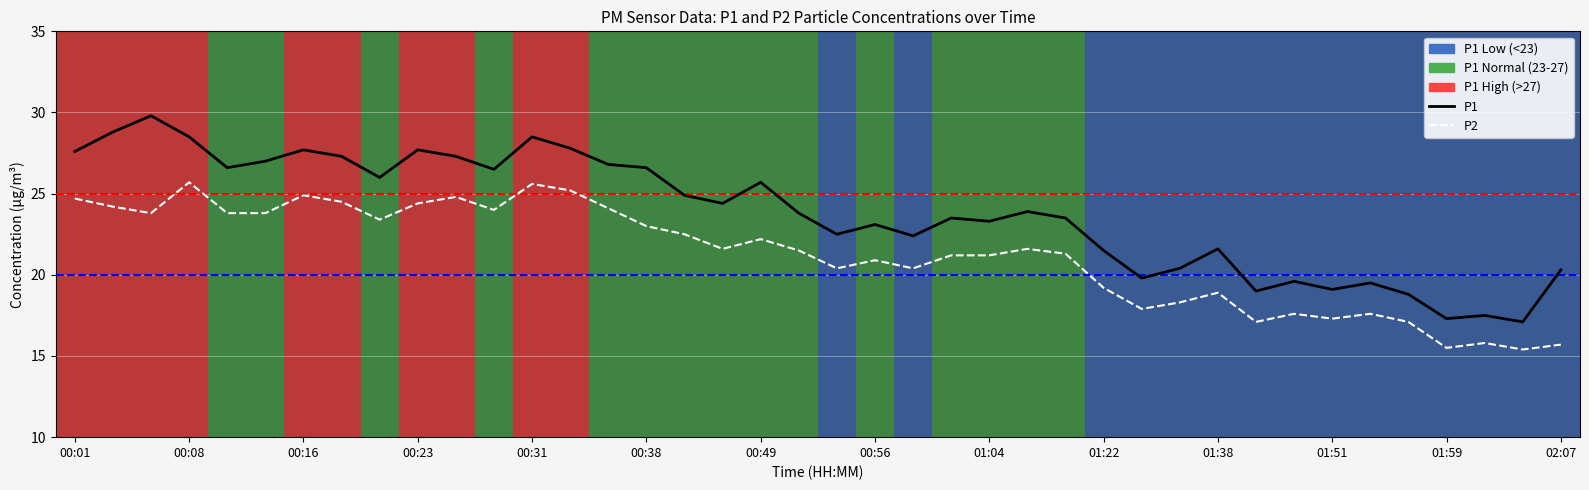

Which series has the largest total across all categories?

P1